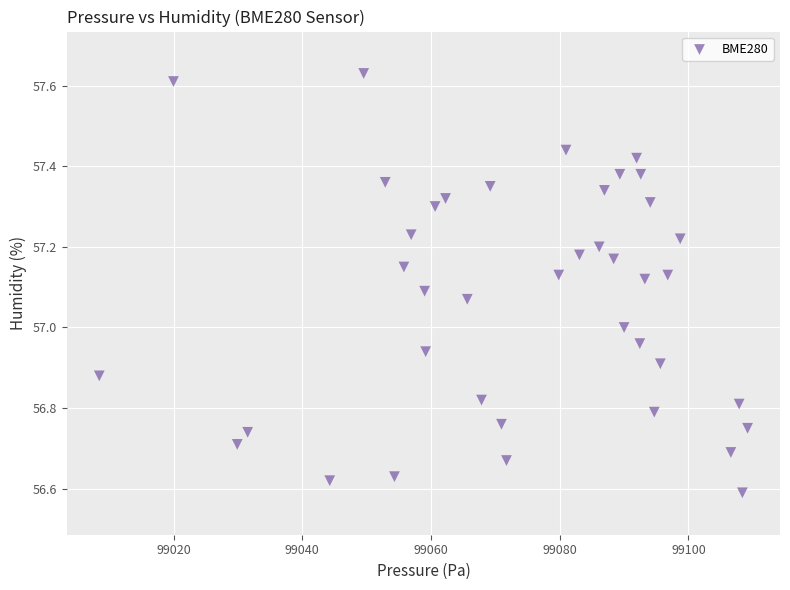

What is the range of X values (max minus min)?

100.8